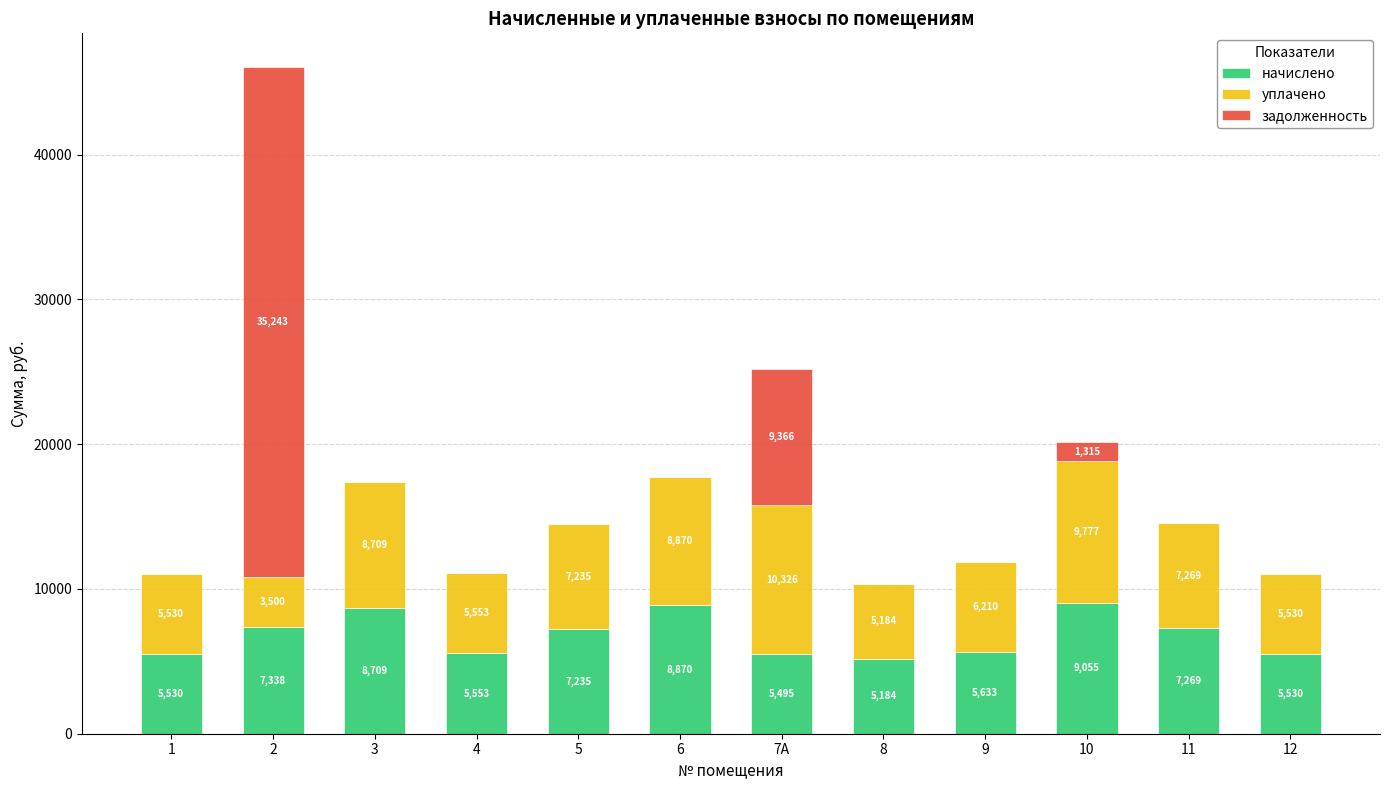

At which label is начислено closest to 7119?

5